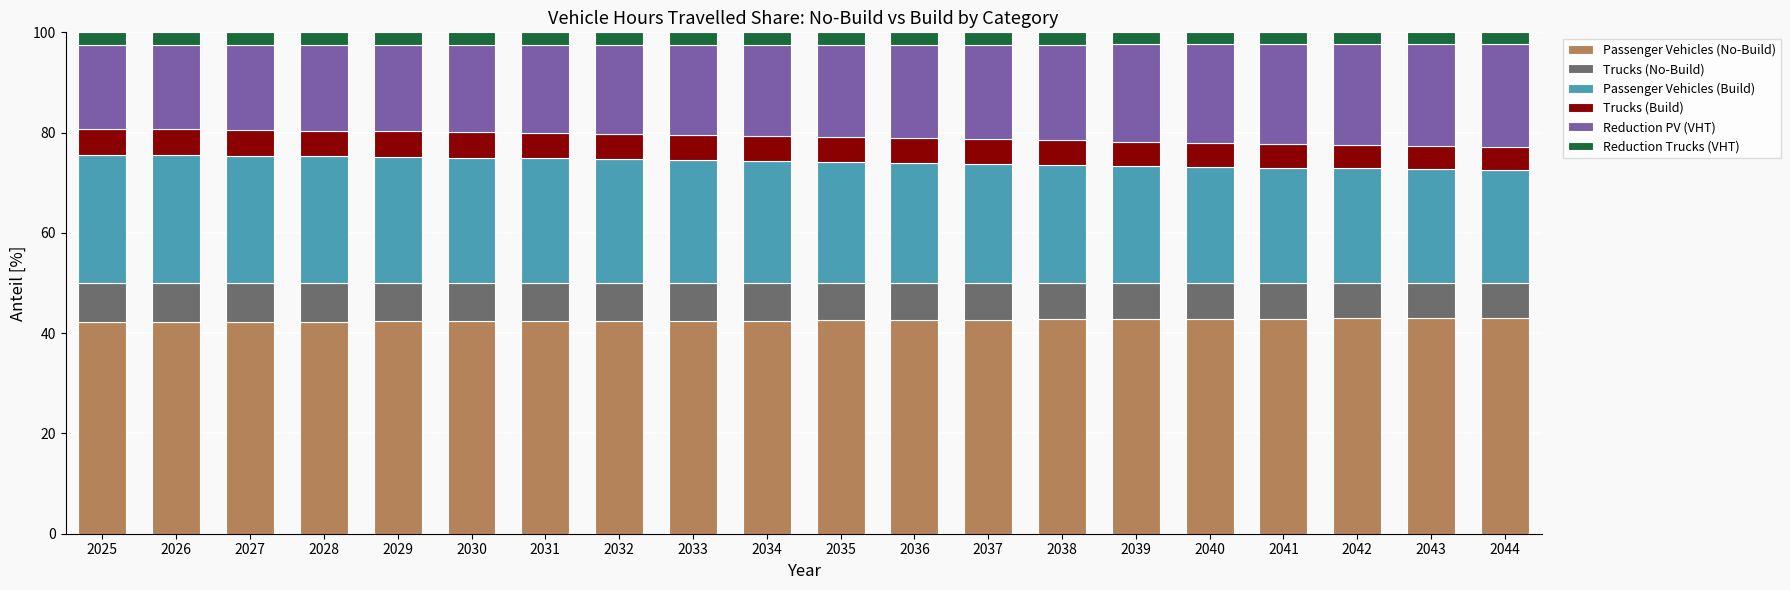

What are all the series names shown in the legend?

Passenger Vehicles (No-Build), Trucks (No-Build), Passenger Vehicles (Build), Trucks (Build), Reduction PV (VHT), Reduction Trucks (VHT)